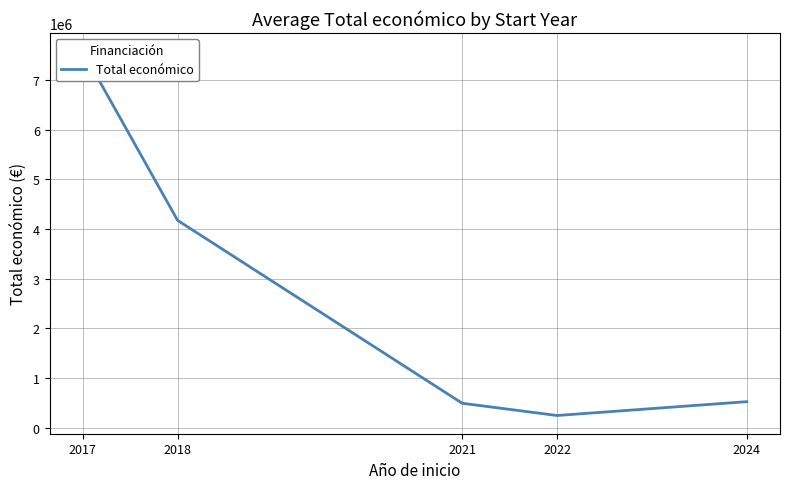

What is the sum of the values at 2018 and 2017?

11749094.5